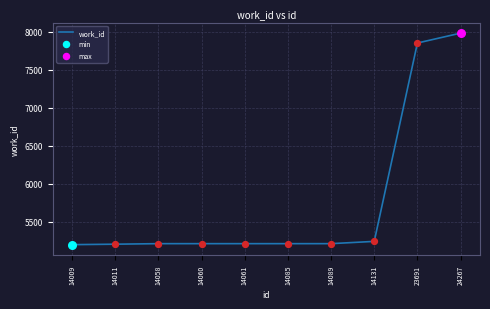

What is the change in value from 14060 to 14131?

+30